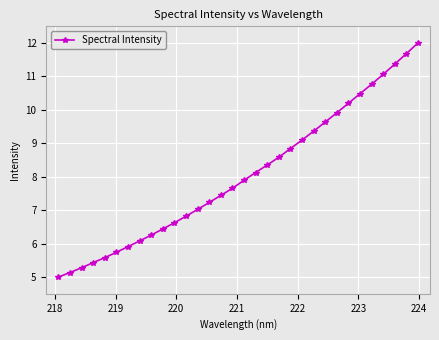

What is the sum of all values?

257.0